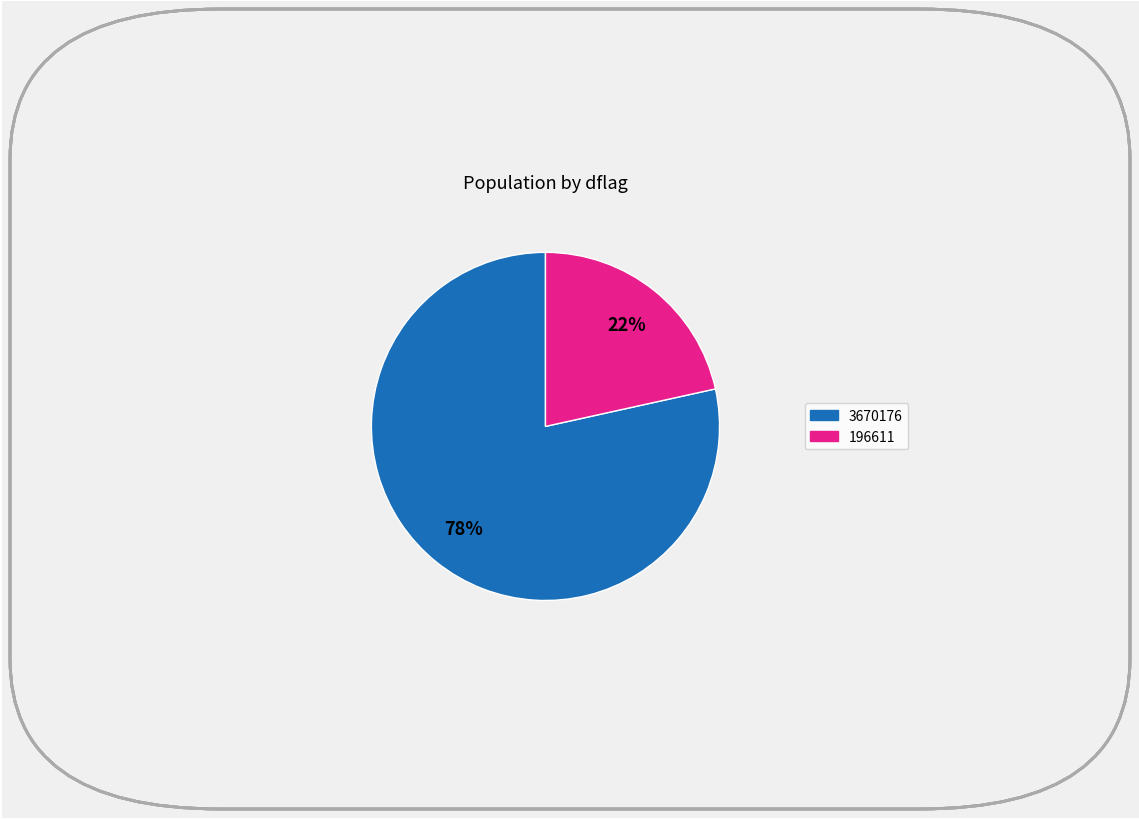

To the nearest percent, what is the combined percentage of 196611 and 3670176?

100%